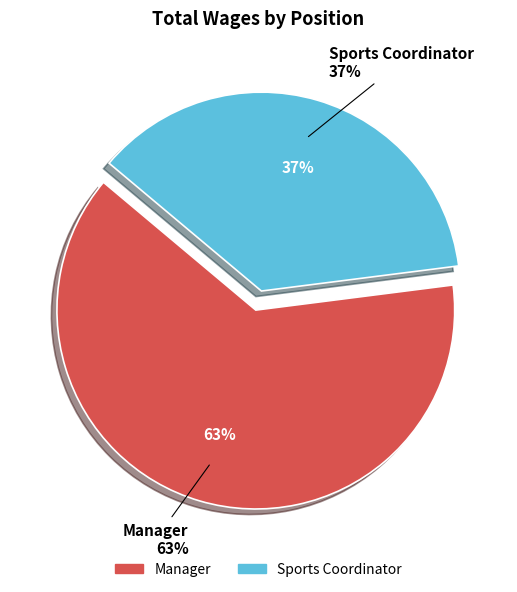

Is the sum of Manager and Sports Coordinator greater than half?

Yes